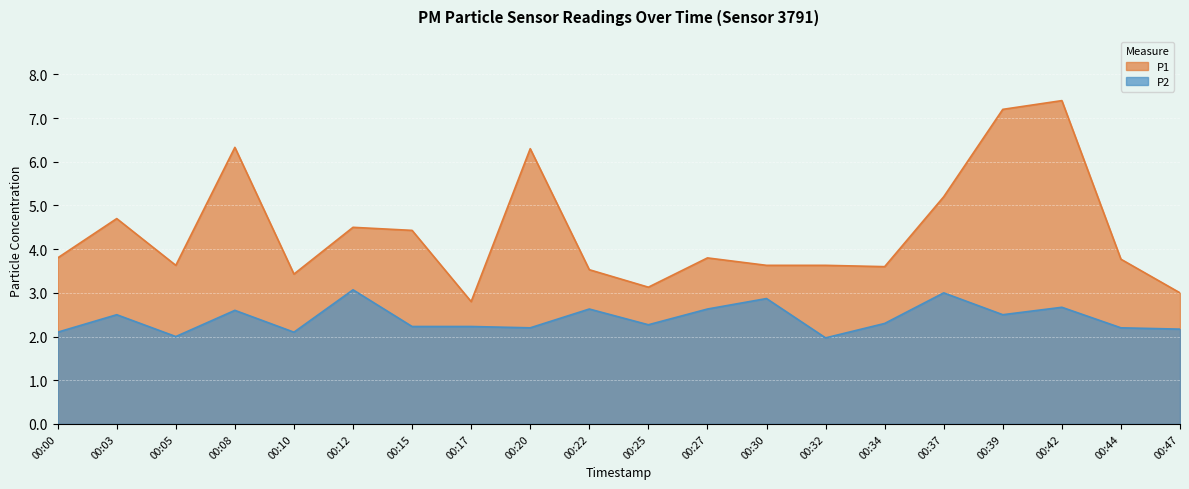

True or false: P1 has more than 1 points higher than both neighbors.

True